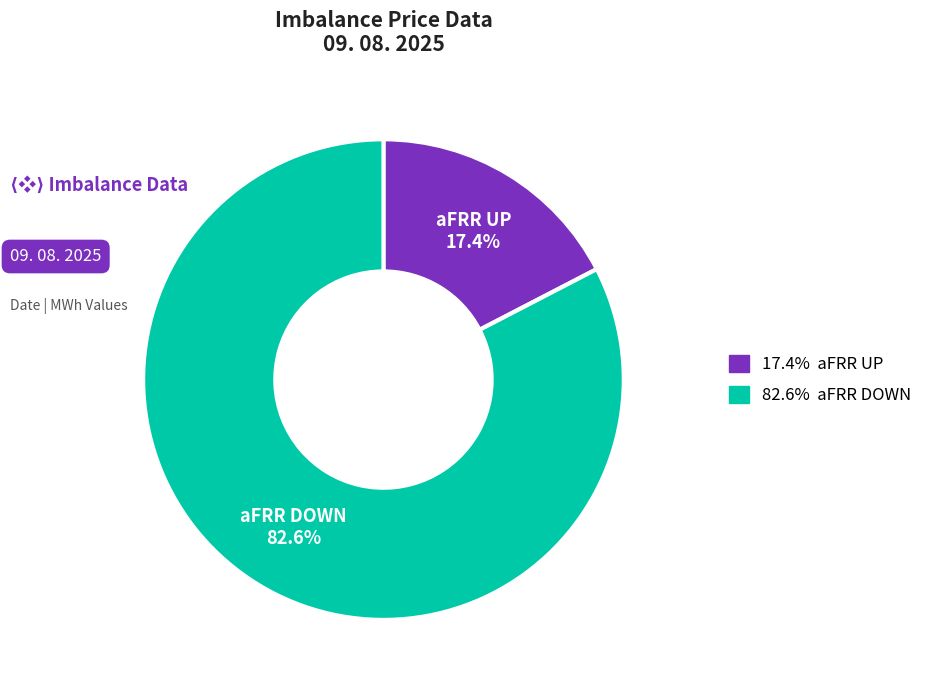

Count the number of slices in the pie.

2